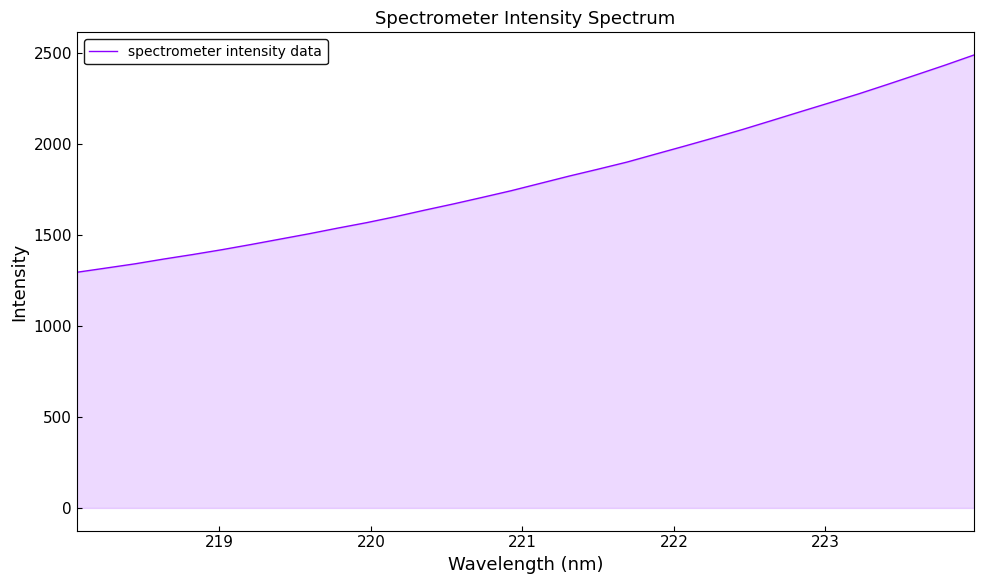

What is the greatest value displayed?

2490.9